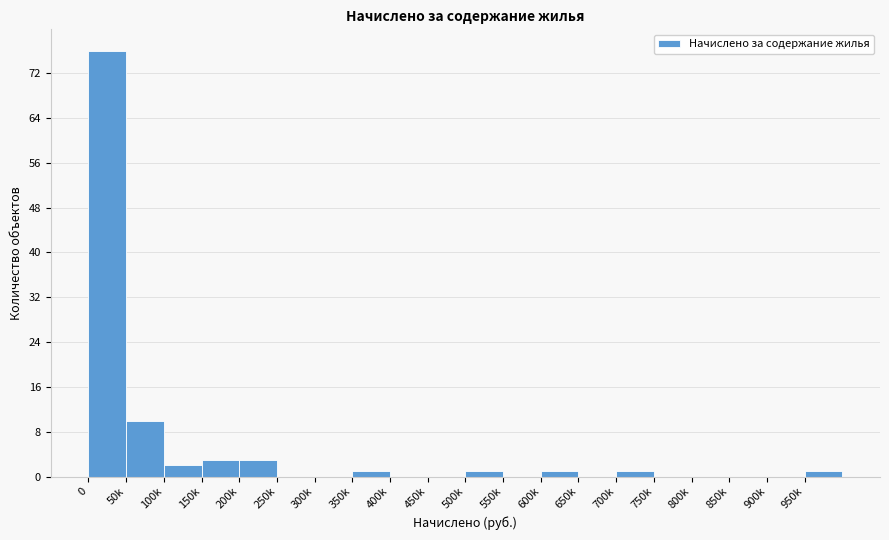

Reading left to right, transcribe all the data shown in this chart.

0=76	50k=10	100k=2	150k=3	200k=3	250k=0	300k=0	350k=1	400k=0	450k=0	500k=1	550k=0	600k=1	650k=0	700k=1	750k=0	800k=0	850k=0	900k=0	950k=1